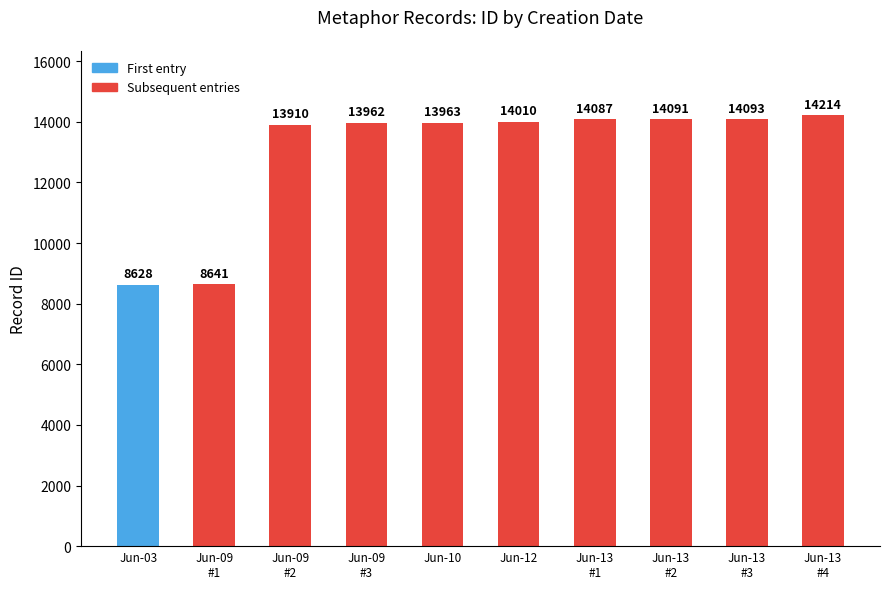

List the labels in order of value, smallest first.

Jun-03, Jun-09
#1, Jun-09
#2, Jun-09
#3, Jun-10, Jun-12, Jun-13
#1, Jun-13
#2, Jun-13
#3, Jun-13
#4